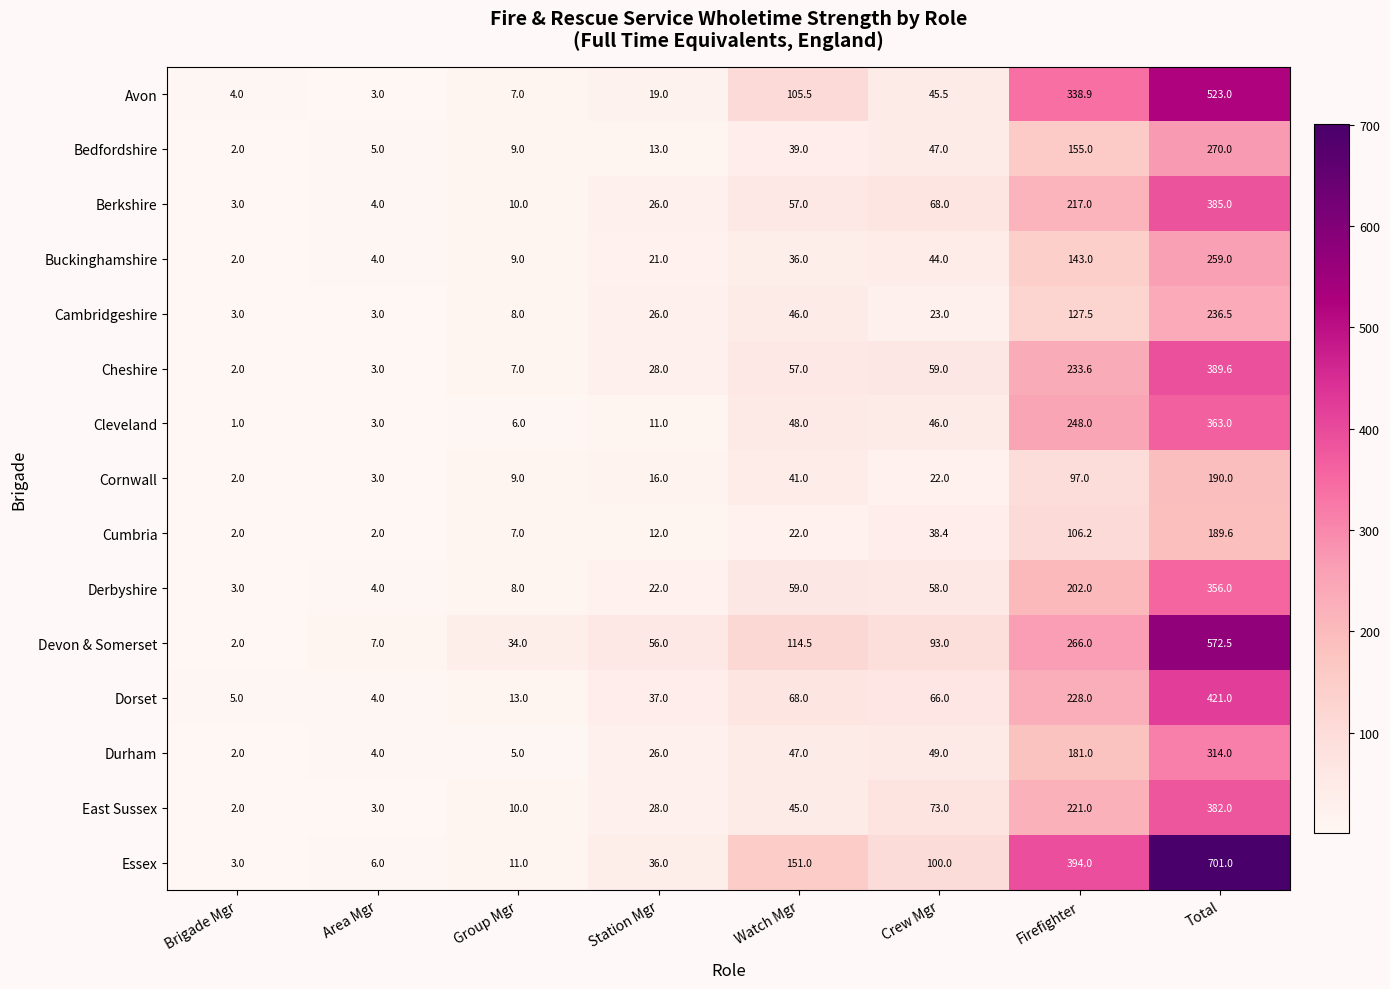

Which series has the largest total across all categories?

Essex